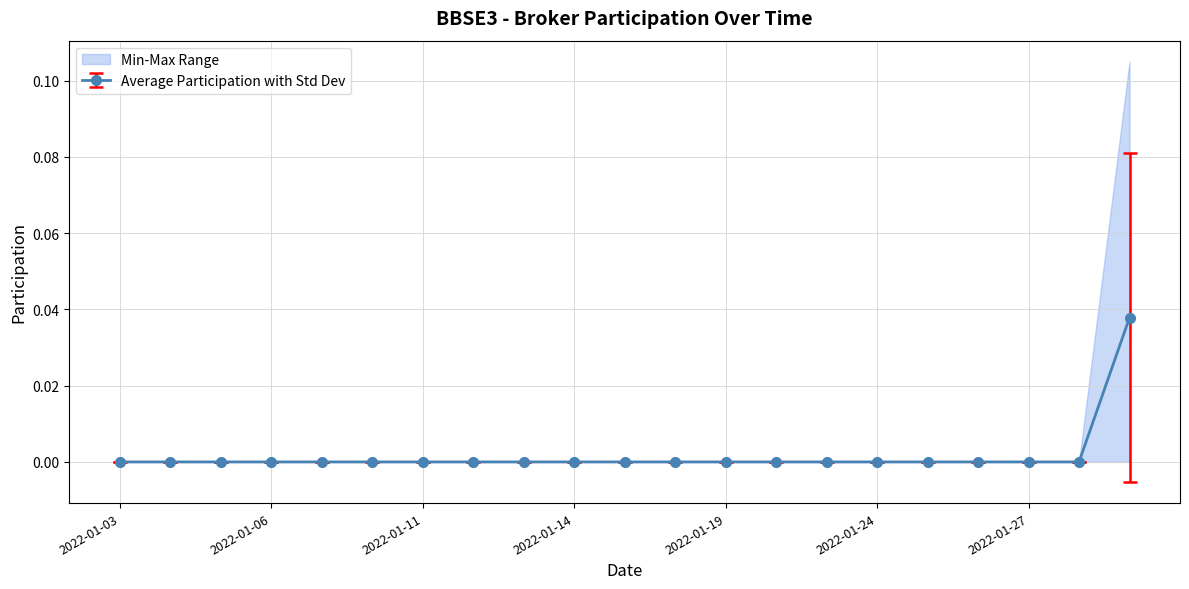

Is the value of GENIAL INSTITUCIONAL CCTVM S/A at 2022-01-20 greater than the value of BTG PACTUAL CTVM S/A at 2022-01-06?

No